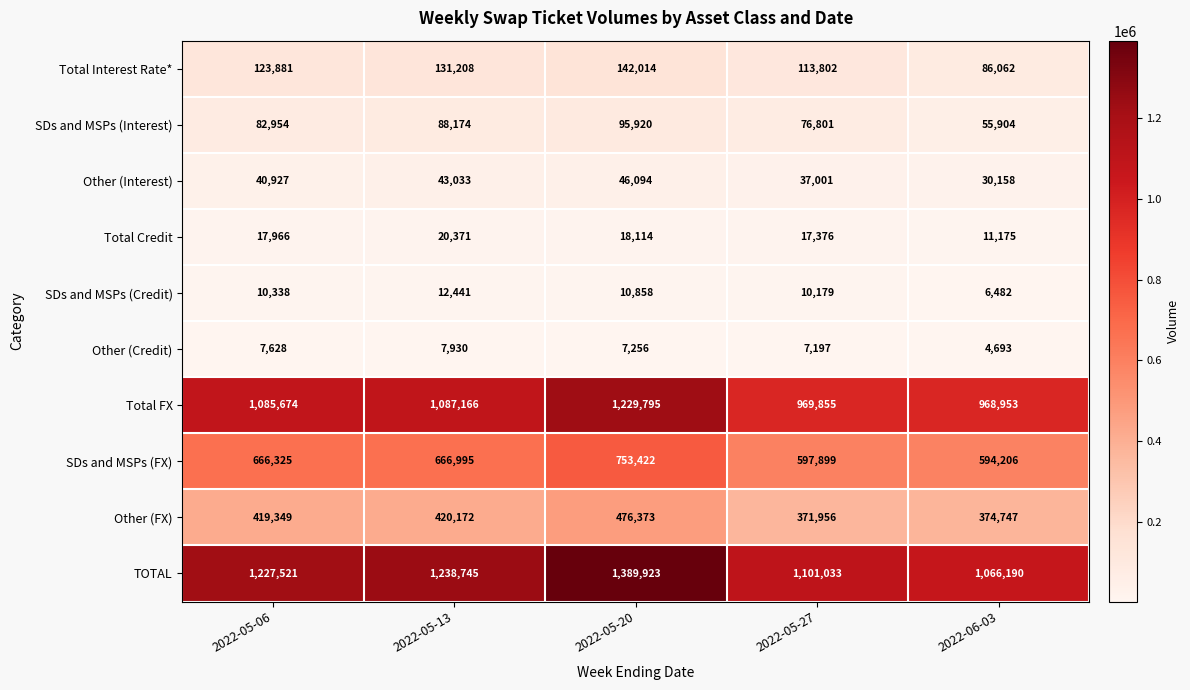

What is the total value across all series at 2022-06-03?

3198570